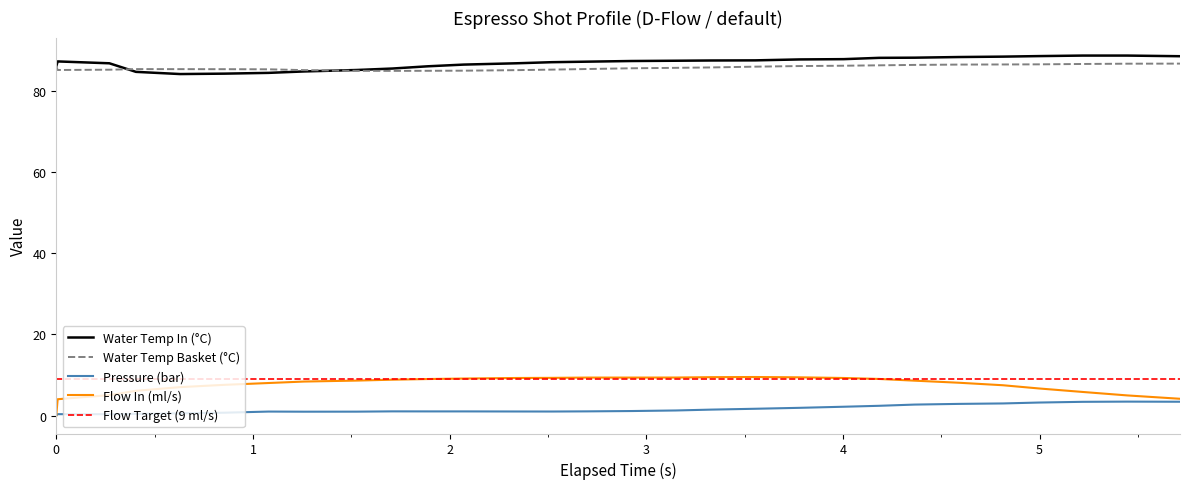

True or false: Water Temp In (°C) and Pressure (bar) cross at least once.

False